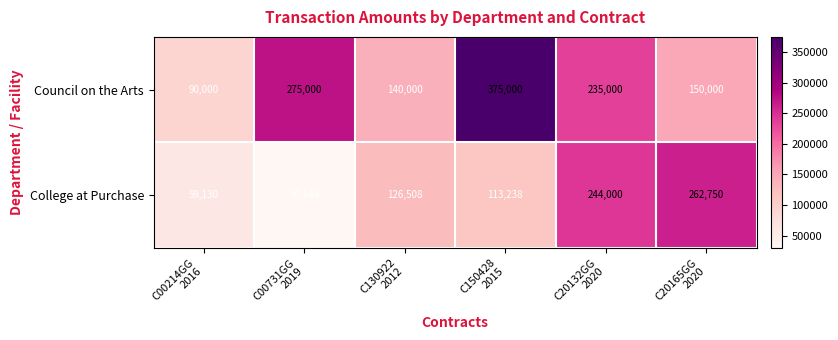

What is the total value across all series at C130922
2012?

266508